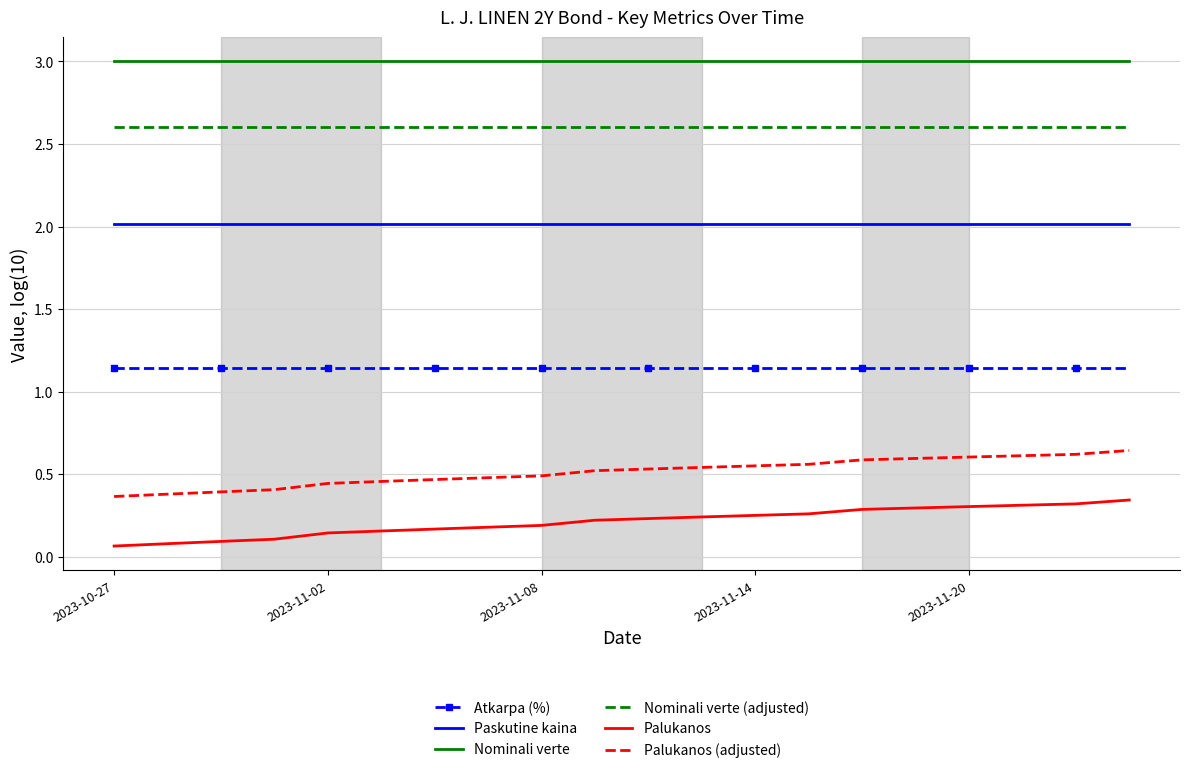

At how many categories does at least one series exceed 1?

20